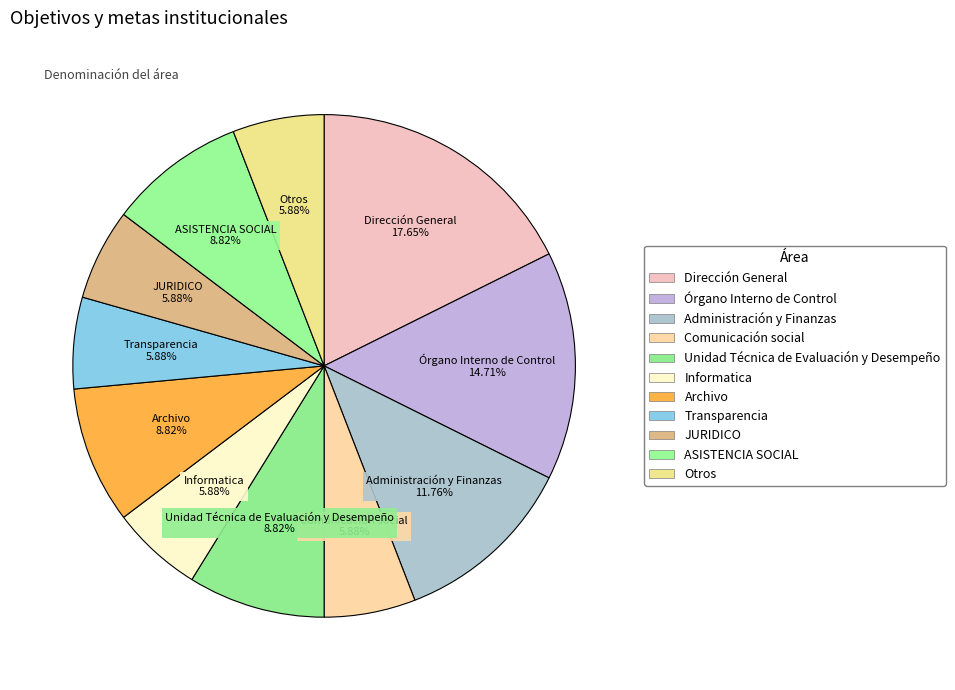

Rank the categories by value from highest to lowest.

Dirección General, Órgano Interno de Control, Administración y Finanzas, Unidad Técnica de Evaluación y Desempeño, Archivo, ASISTENCIA SOCIAL, Comunicación social, Informatica, Transparencia, JURIDICO, Otros